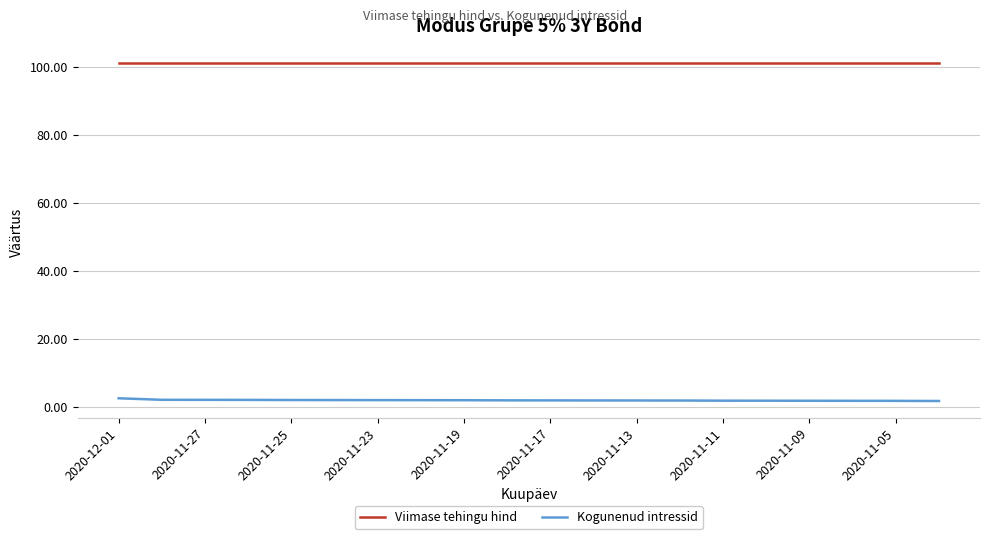

What is the lowest value of the Kogunenud intressid series?

1.7